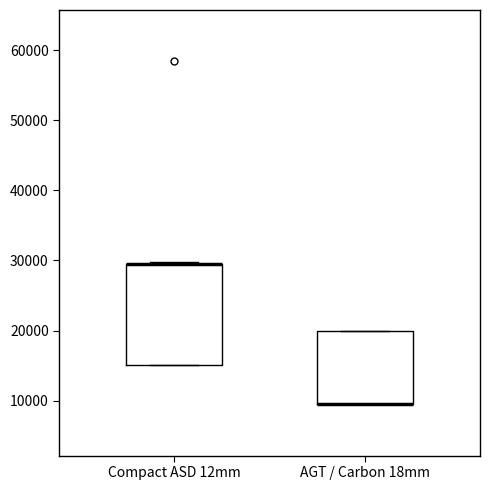

Reading left to right, transcribe this box plot: for each box, give where its median line is, the range the box spans, and where its two whiskers end, as read against the y-axis. The values are not printed on the chart, so give them approximately, as read against the axis.

Compact ASD 12mm: median 29000 (drawn on the box's upper edge), box 15000 to 29000, whiskers 15000 to 30000
AGT / Carbon 18mm: median 9000 (drawn on the box's lower edge), box 9000 to 20000, whiskers 9000 to 20000